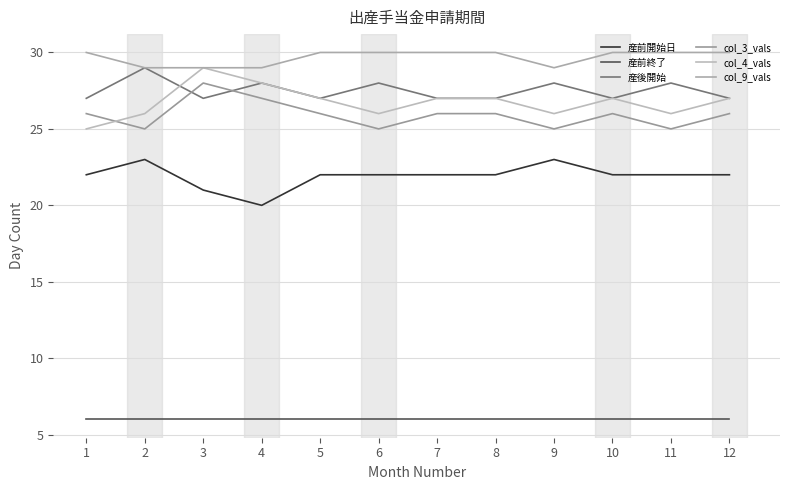

Between 2 and 10, which series saw the biggest shift?

産後開始